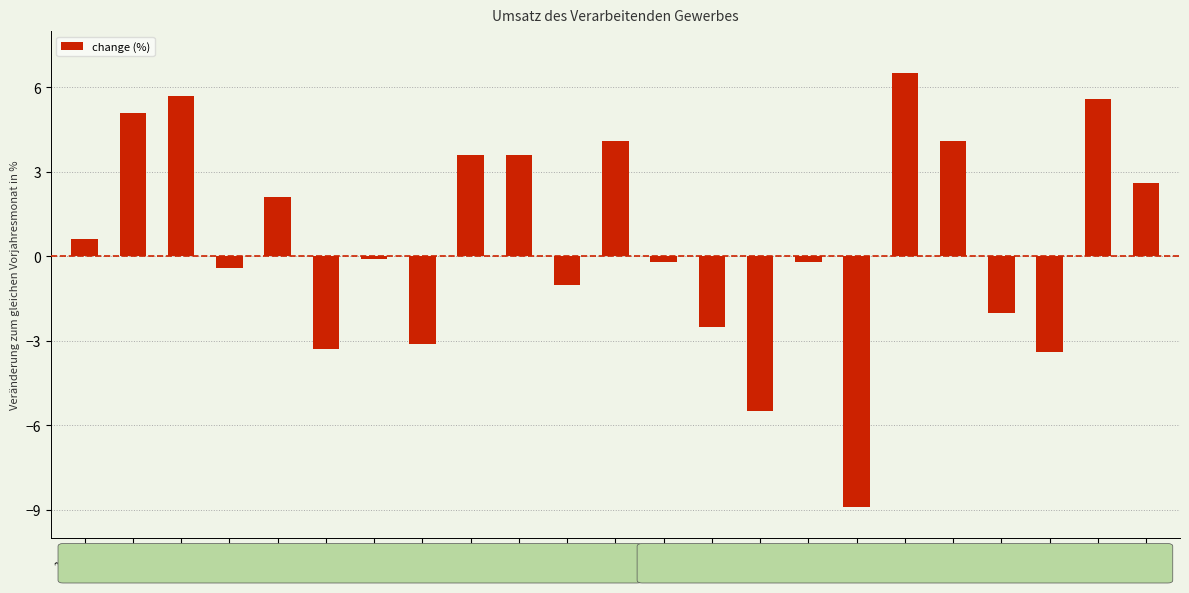

Rank the categories by value from lowest to highest.

2015
M, 2015
M, 2015
S, 2014
J, 2014
A, 2015
F, 2015
A, 2014
N, 2014
A, 2015
J, 2015
A, 2014
J, 2014
J, 2014
M, 2015
N, 2014
S, 2014
O, 2014
D, 2015
J, 2014
F, 2015
O, 2014
M, 2015
J